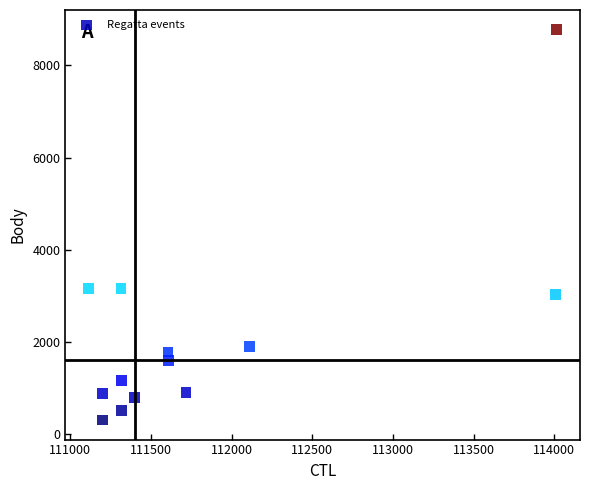

What is the range of Y values (max minus min)?

8464